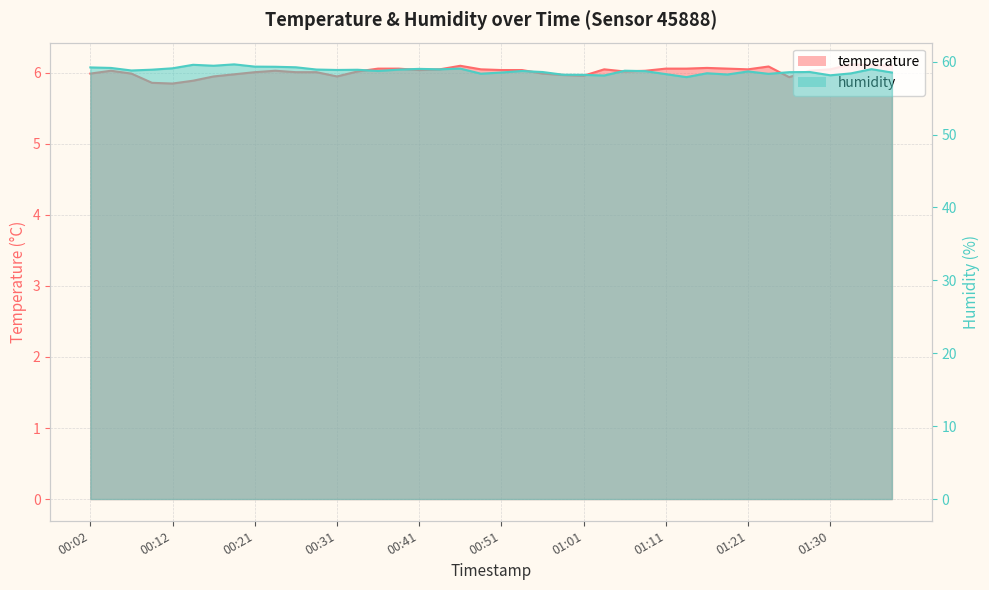

How many lines are shown in the chart?

2